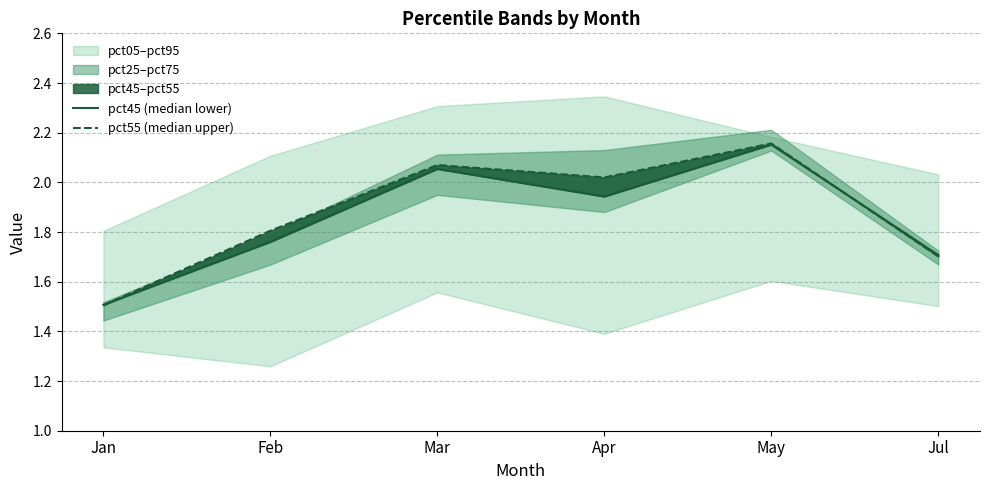

True or false: pct55 (median upper) has a value of 1.8 at Feb.

True